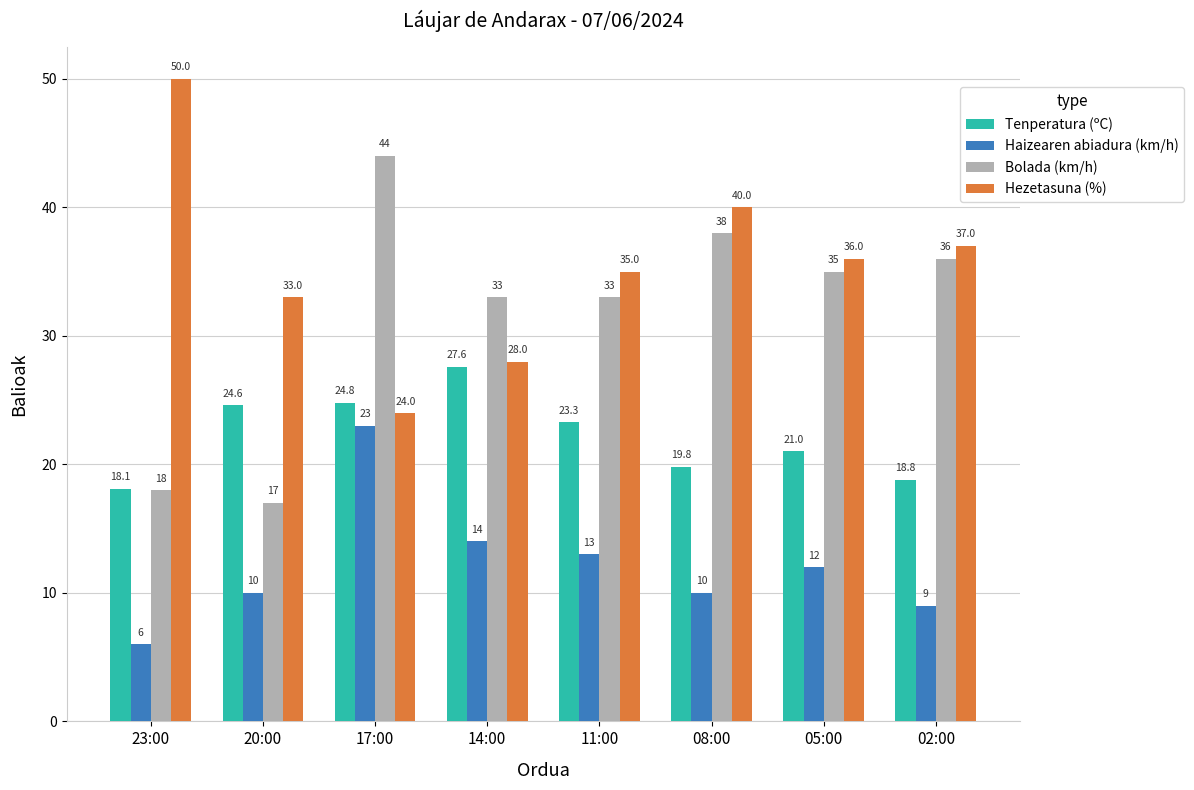

The Bolada (km/h) series shows 30.8 at 23:00. True or false?

False